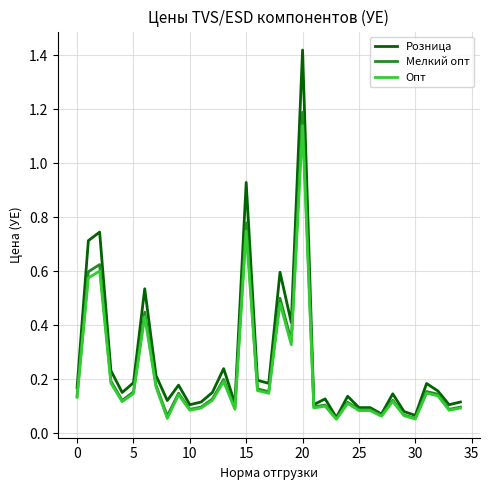

Which series has the largest range (max minus min)?

Розница